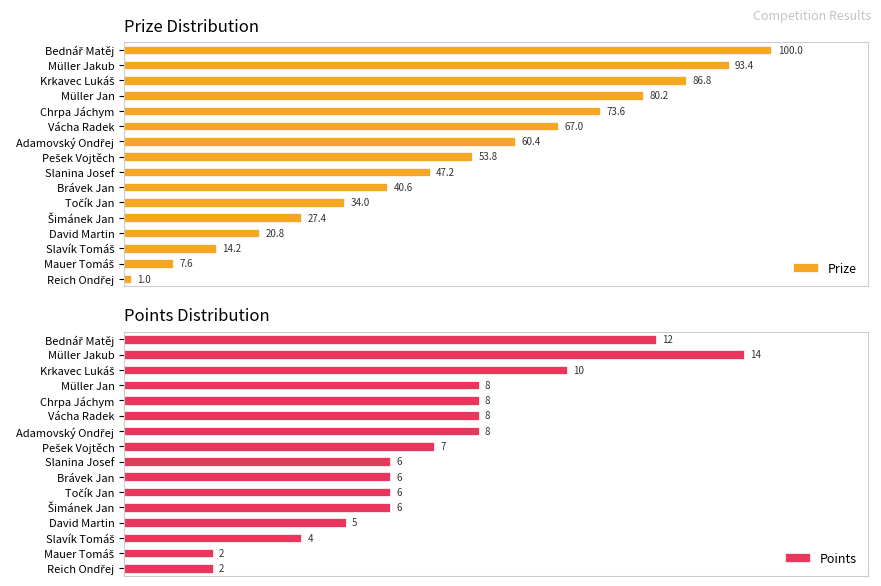

Is it true that Points equals 8.0 at Müller Jan?

True